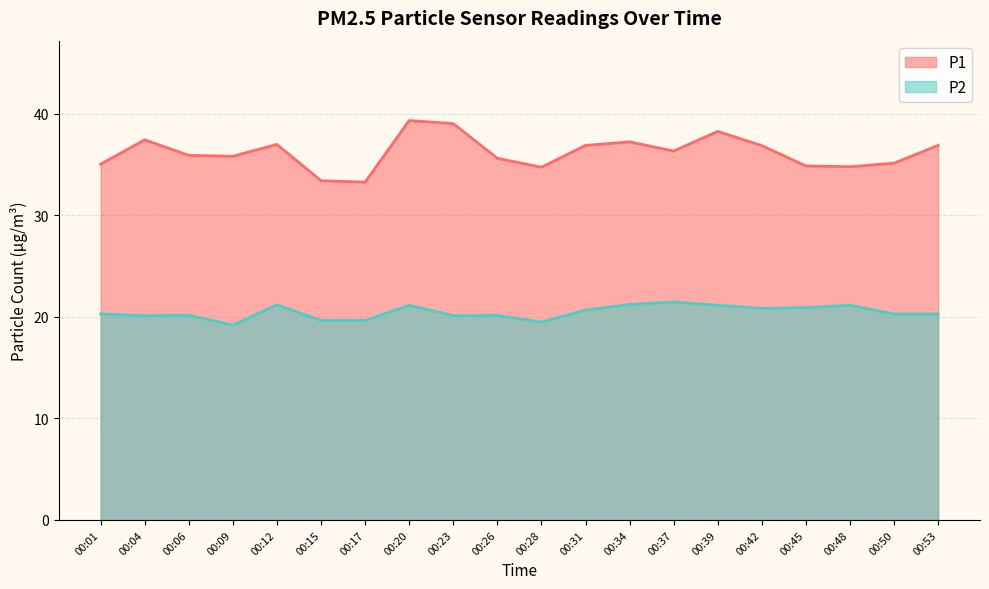

What is the average value of the P1 series?

36.2